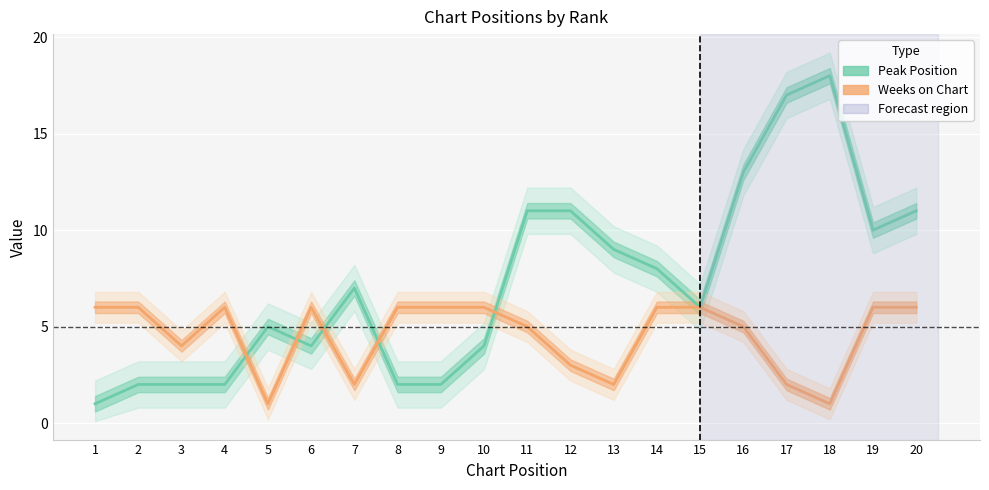

What is the spread (max minus min) of values at 16?

8